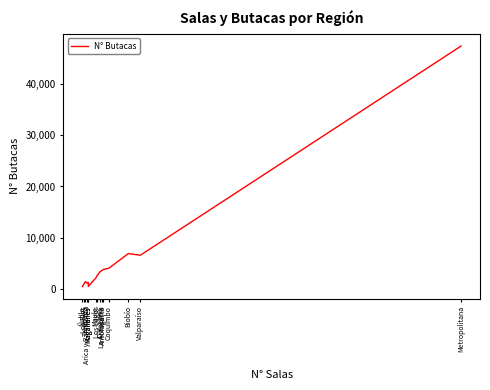

Approximately how many times larger is the value at La Araucanía compared to Los Ríos?

3.6